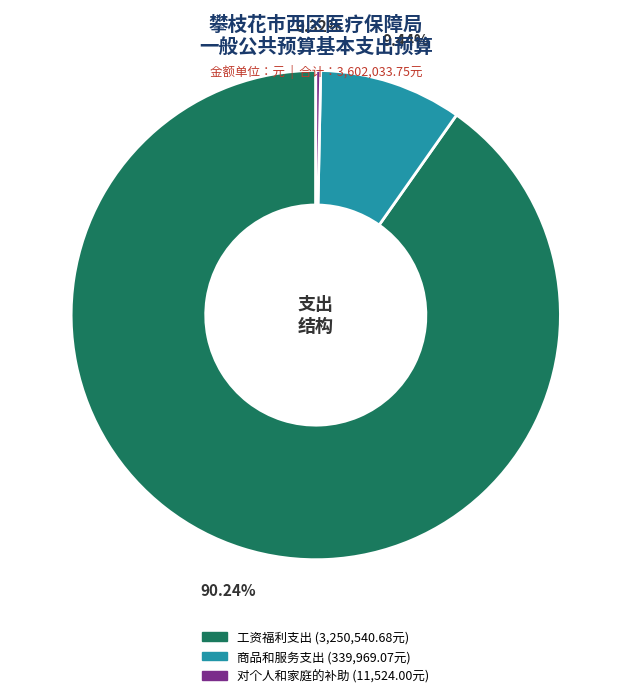

Approximately how many times larger is the value at 工资福利支出 compared to 对个人和家庭的补助?

282.1